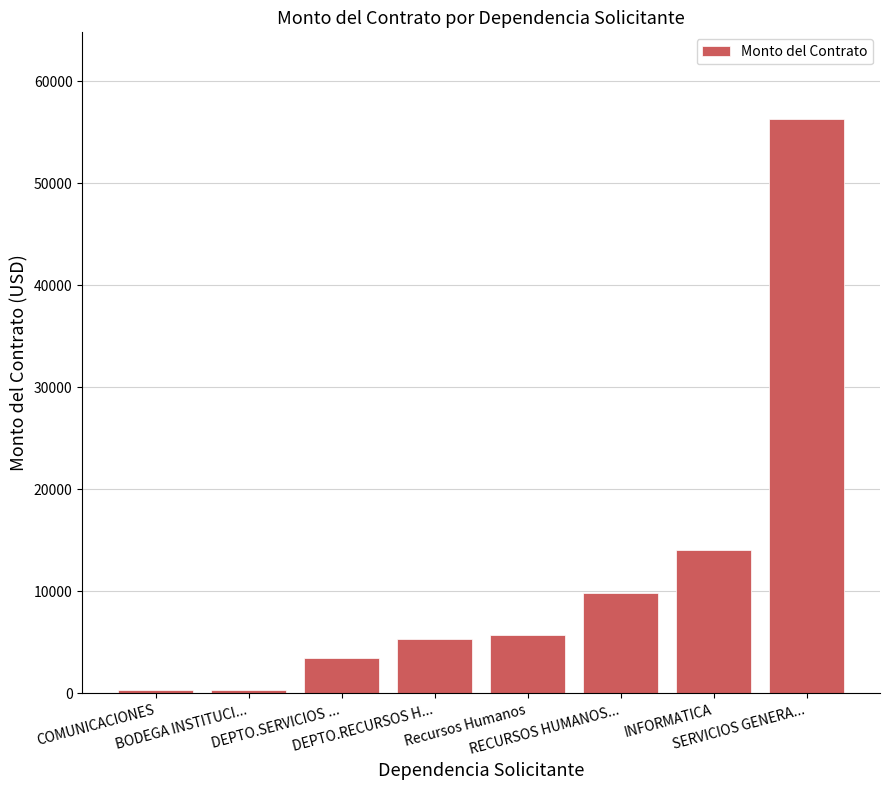

Count the number of data series in this chart.

1